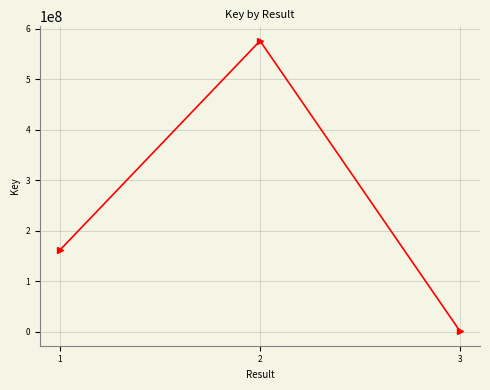

What is the approximate value at 2, to the nearest 100?

576225600